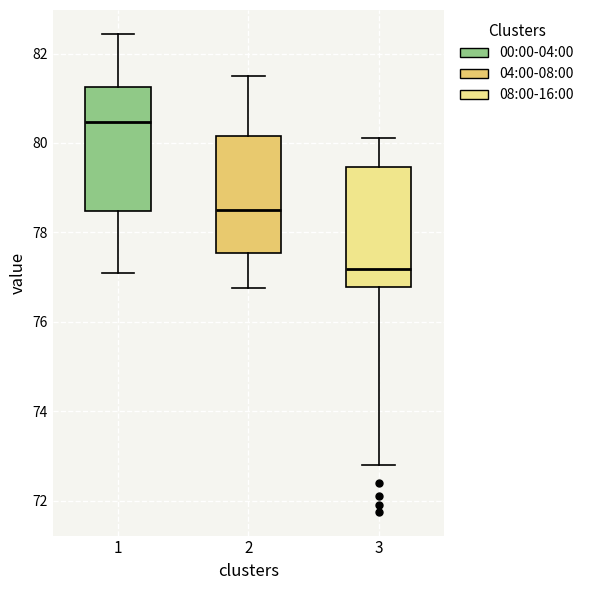

Which box has the highest median line?

1